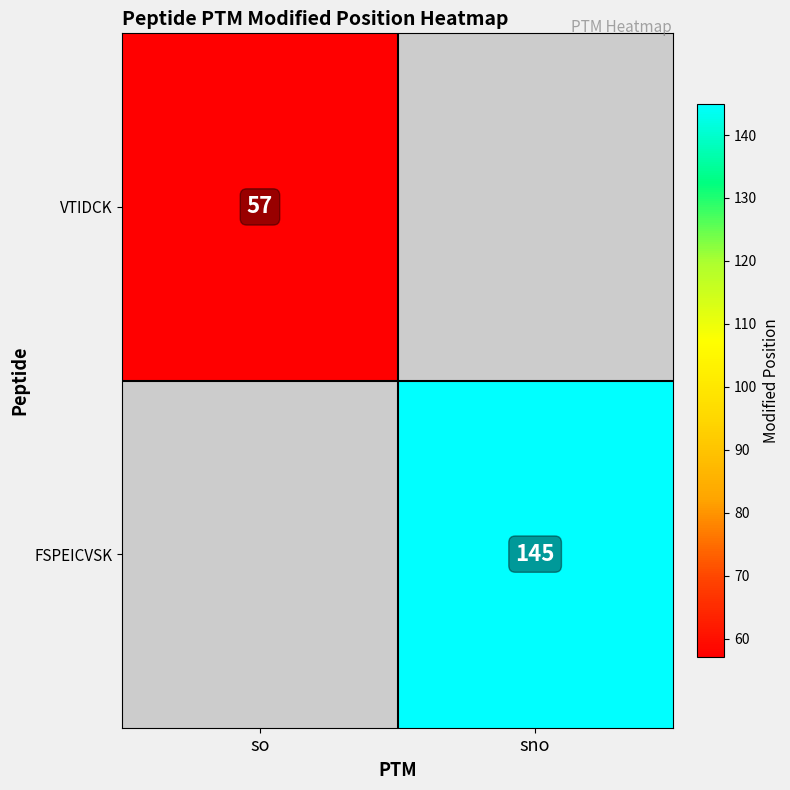

The VTIDCK series shows 57 at so. True or false?

True